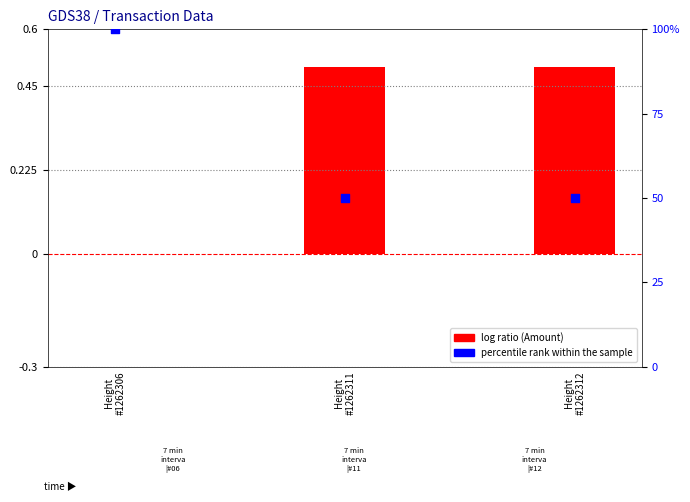

Is the value of percentile rank within the sample at Height
#1262311 greater than the value of log ratio (Amount) at Height
#1262311?

Yes